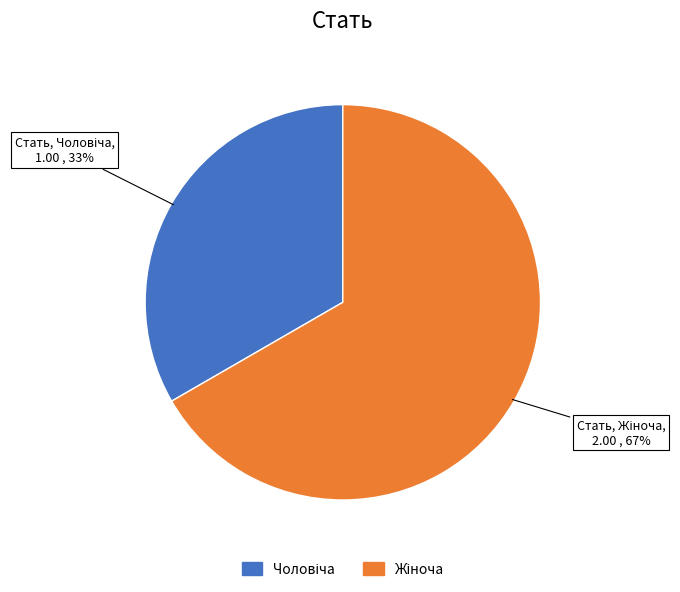

Is there any slice that represents more than half of the pie?

Yes